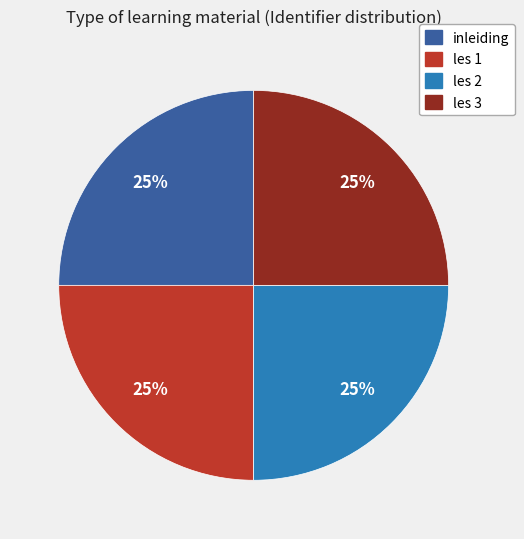

Is les 3 the majority of the pie?

No